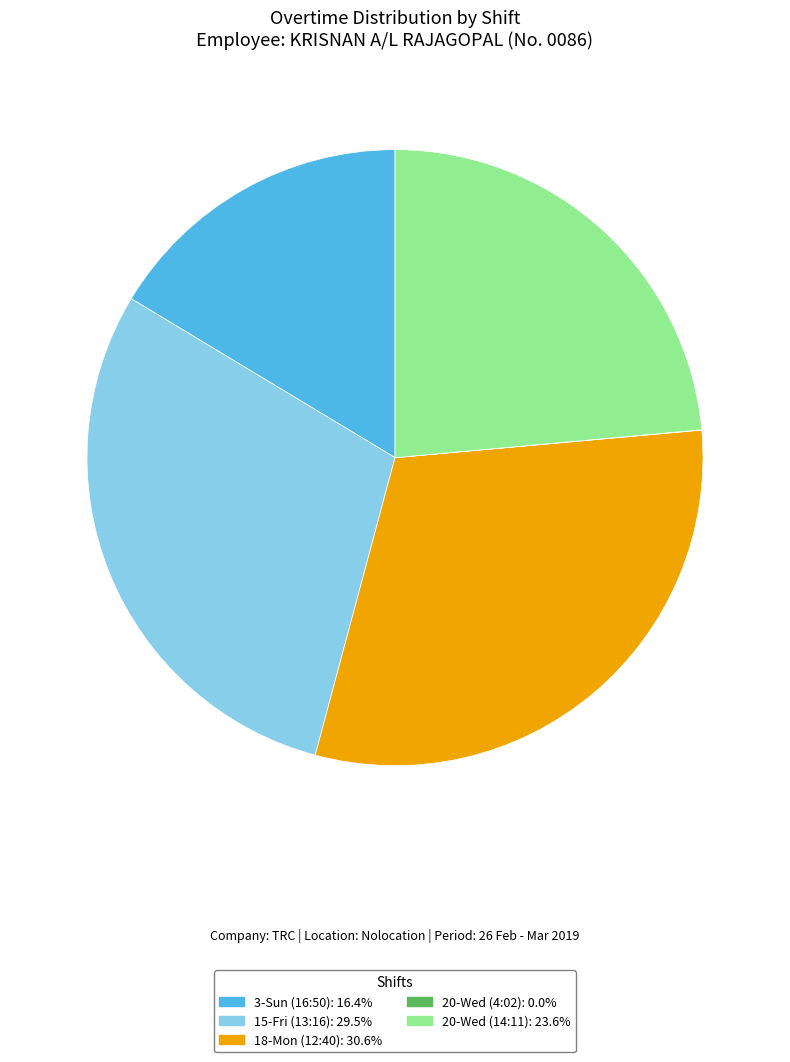

Which slice is the largest?

18-Mon (12:40)